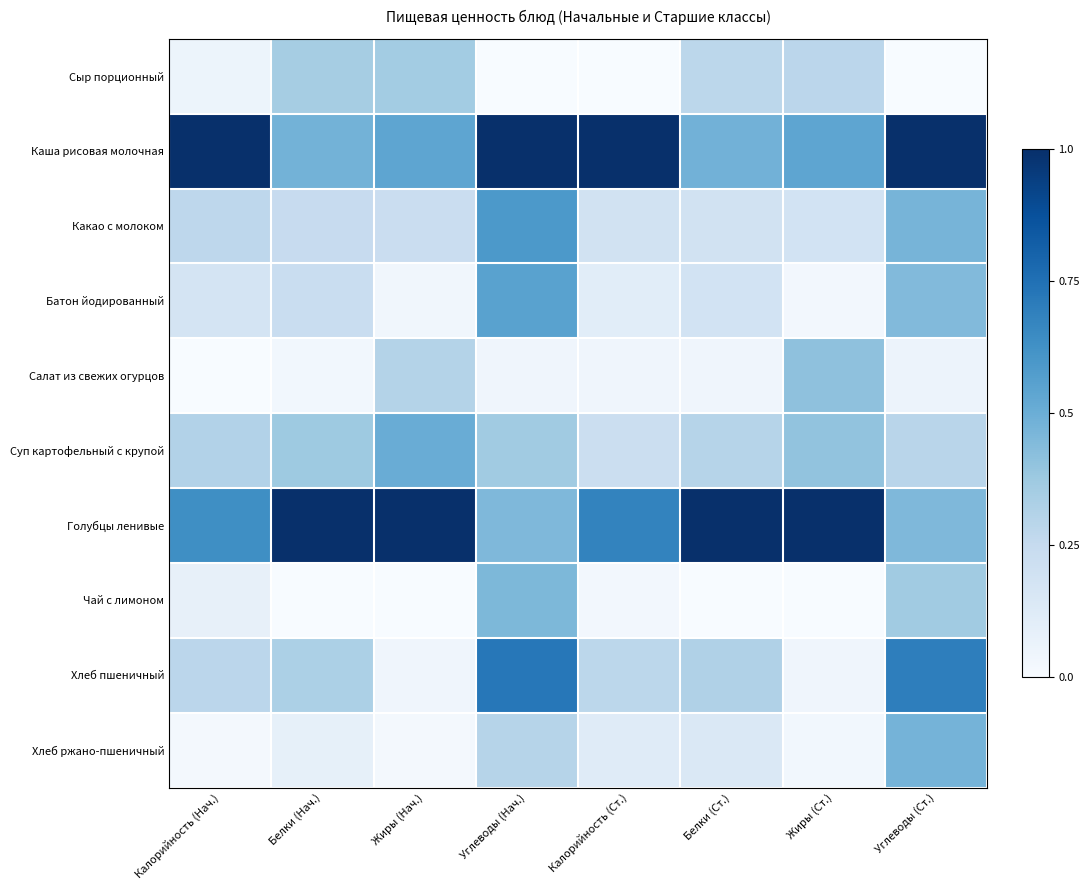

What is the greatest value displayed?

1.0